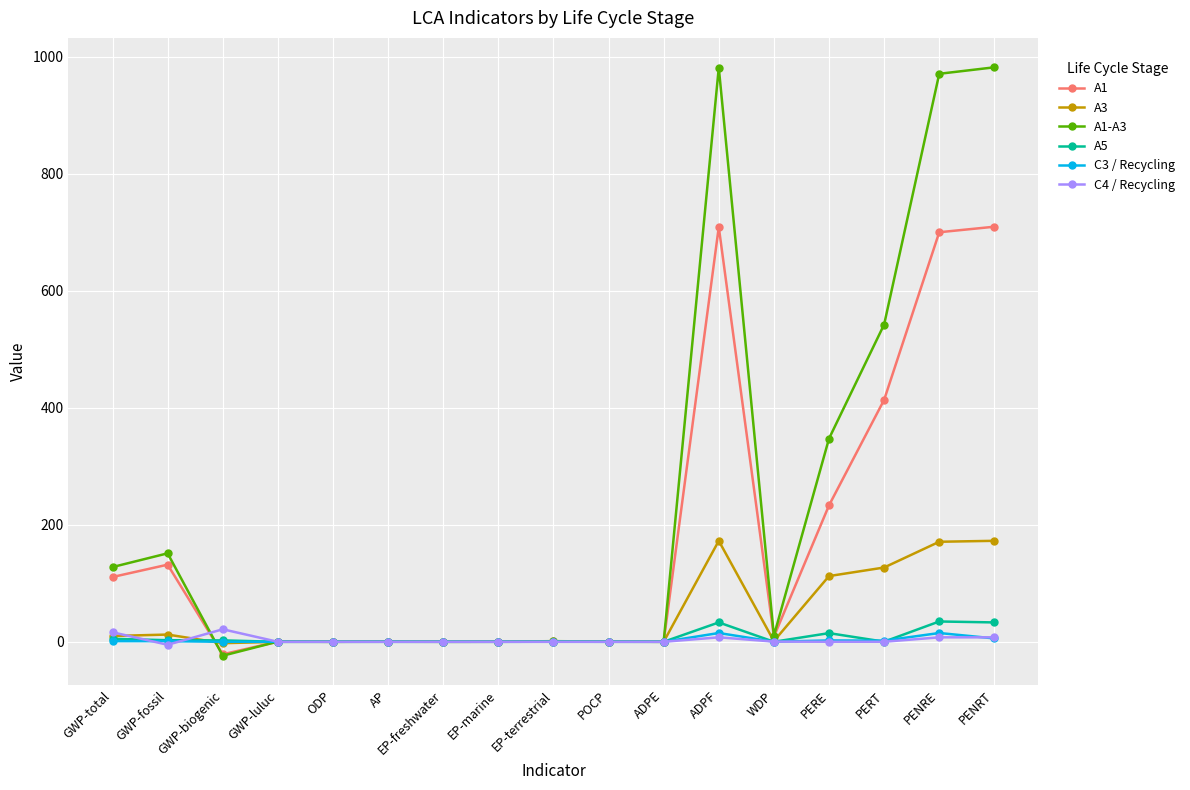

Which series has the largest total across all categories?

A1-A3